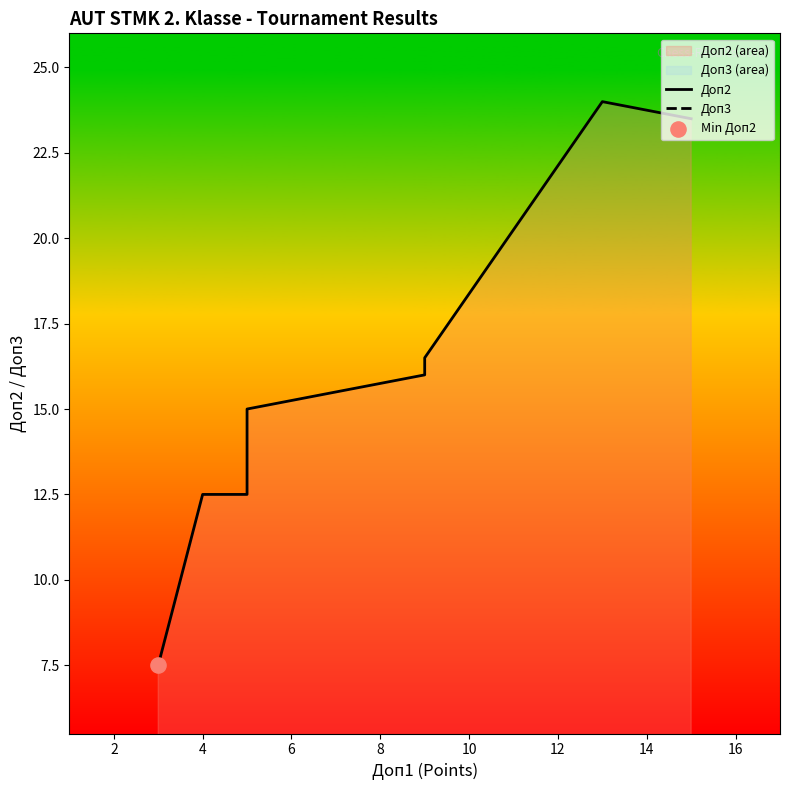

Is the value of Доп3 at 8 greater than the value of Доп2 at 10?

No